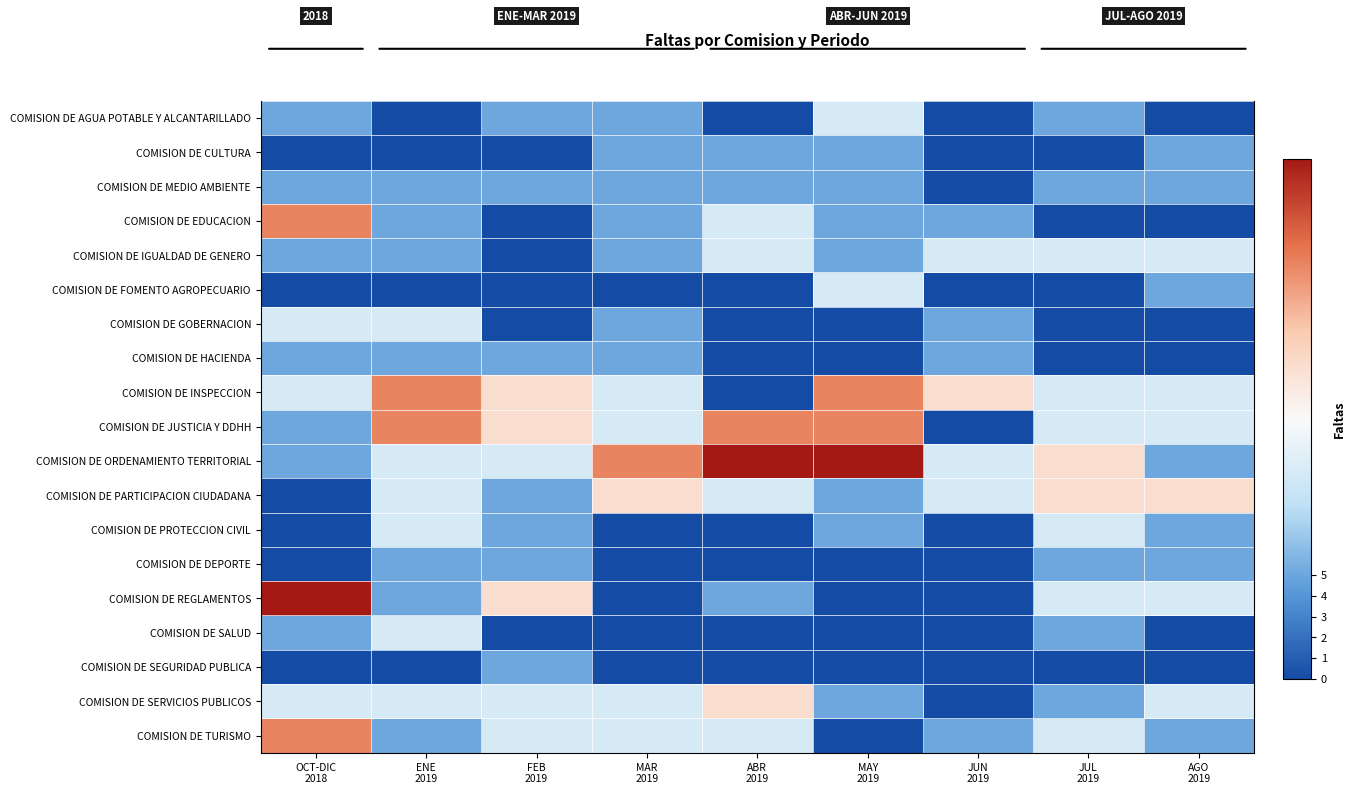

List the series in order of their peak value, highest first.

COMISION DE ORDENAMIENTO TERRITORIAL, COMISION DE REGLAMENTOS, COMISION DE EDUCACION, COMISION DE INSPECCION, COMISION DE JUSTICIA Y DDHH, COMISION DE TURISMO, COMISION DE PARTICIPACION CIUDADANA, COMISION DE SERVICIOS PUBLICOS, COMISION DE AGUA POTABLE Y ALCANTARILLADO, COMISION DE IGUALDAD DE GENERO, COMISION DE FOMENTO AGROPECUARIO, COMISION DE GOBERNACION, COMISION DE PROTECCION CIVIL, COMISION DE SALUD, COMISION DE CULTURA, COMISION DE MEDIO AMBIENTE, COMISION DE HACIENDA, COMISION DE DEPORTE, COMISION DE SEGURIDAD PUBLICA